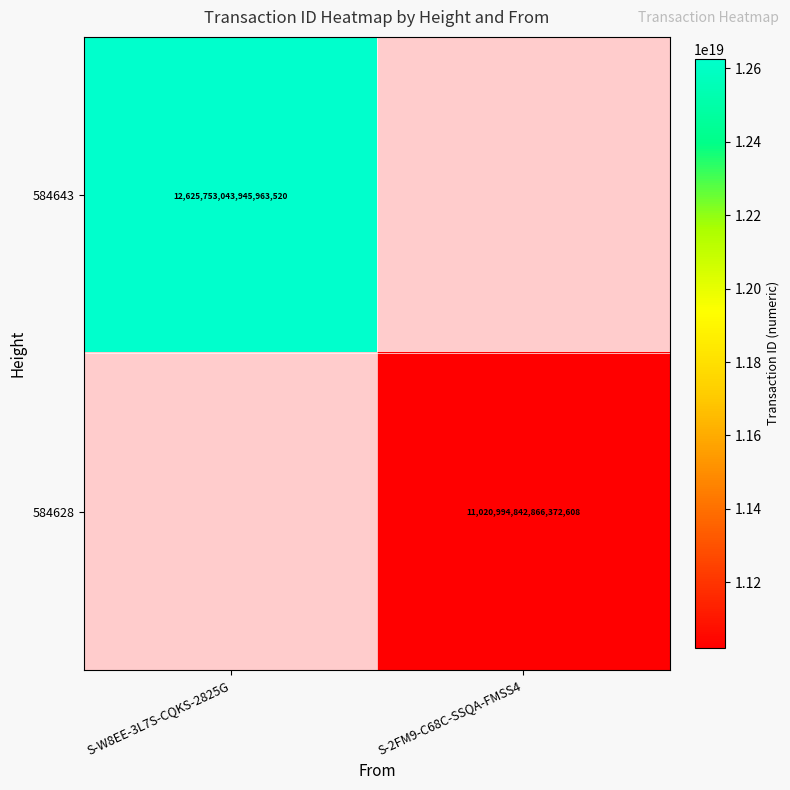

The 584628 series shows 16649367292276678656 at S-2FM9-C68C-SSQA-FMSS4. True or false?

False